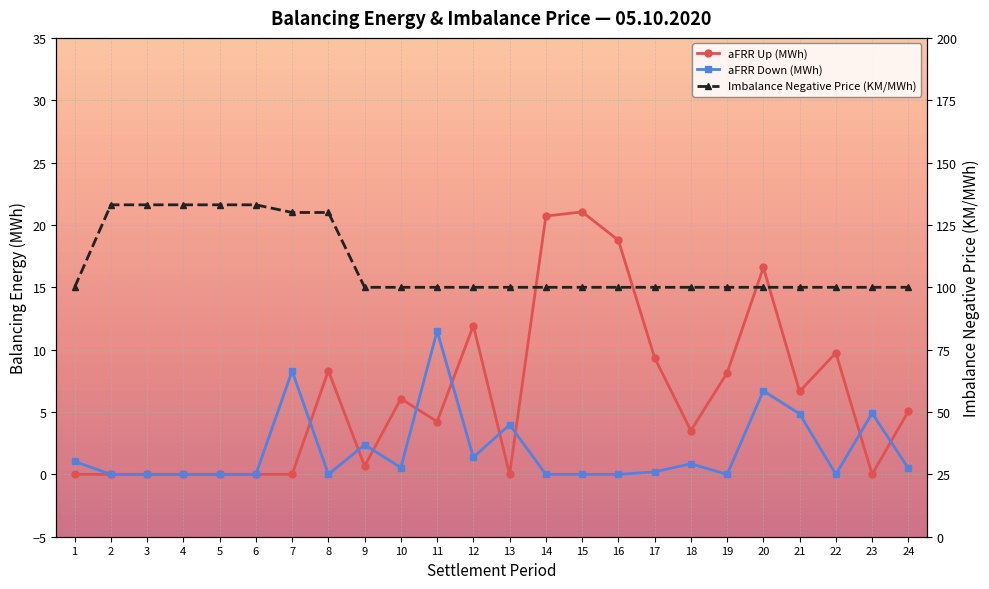

True or false: Imbalance Negative Price (KM/MWh) and aFRR Down (MWh) intersect in this chart.

False